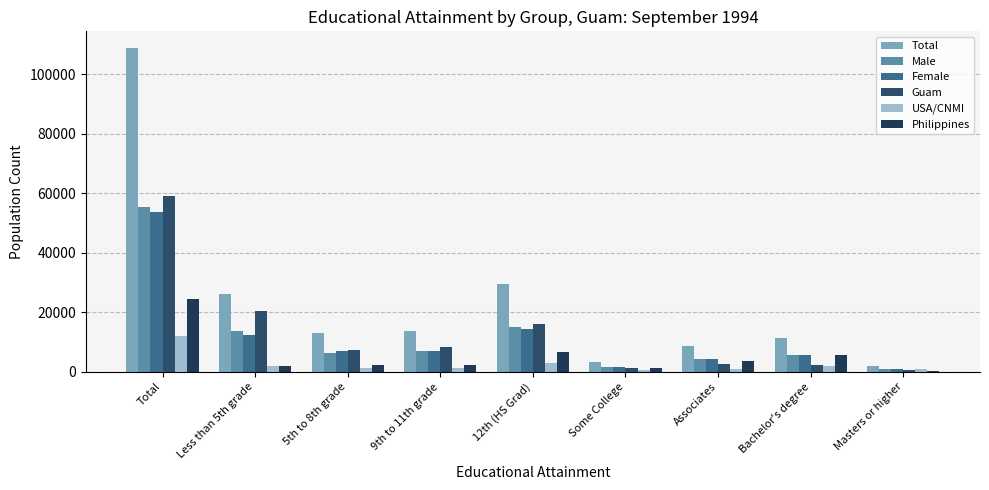

Is it true that Guam equals 7338 at 5th to 8th grade?

True